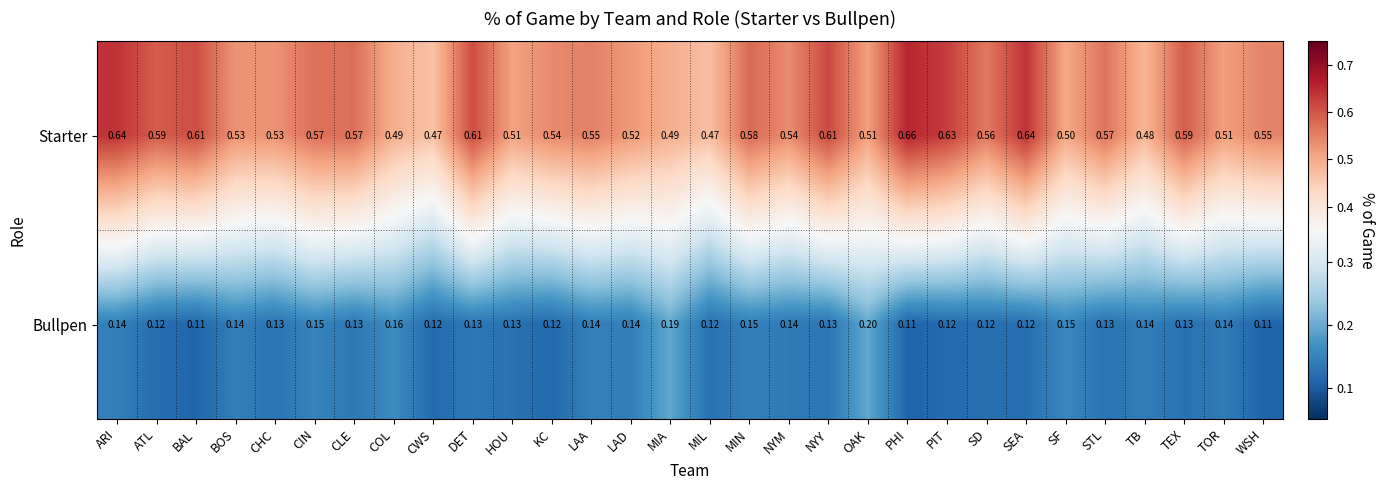

Which category has the highest value across all series?

PHI